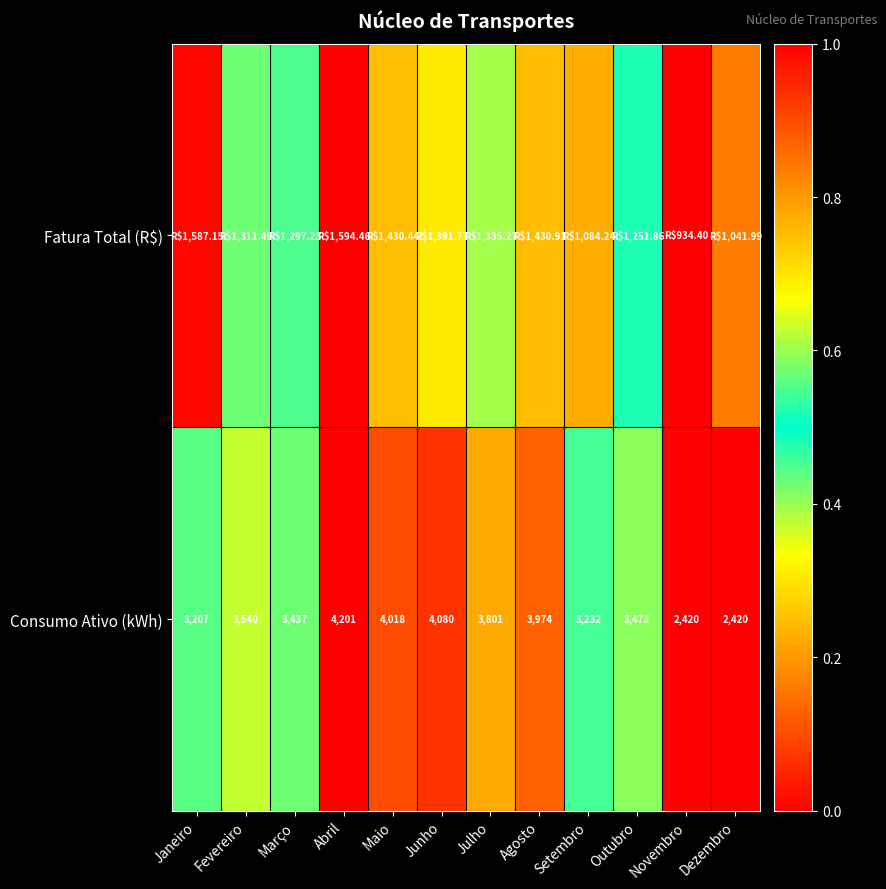

Is the value of Consumo Ativo (kWh) at Janeiro greater than the value of Fatura Total (R$) at Janeiro?

No